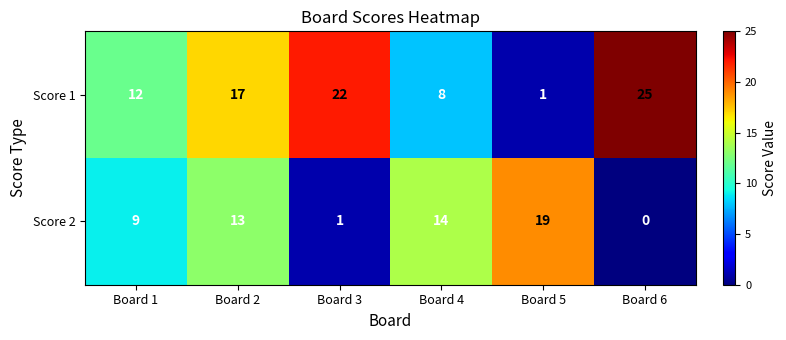

Is the value of Score 1 at Board 4 greater than the value of Score 2 at Board 1?

No